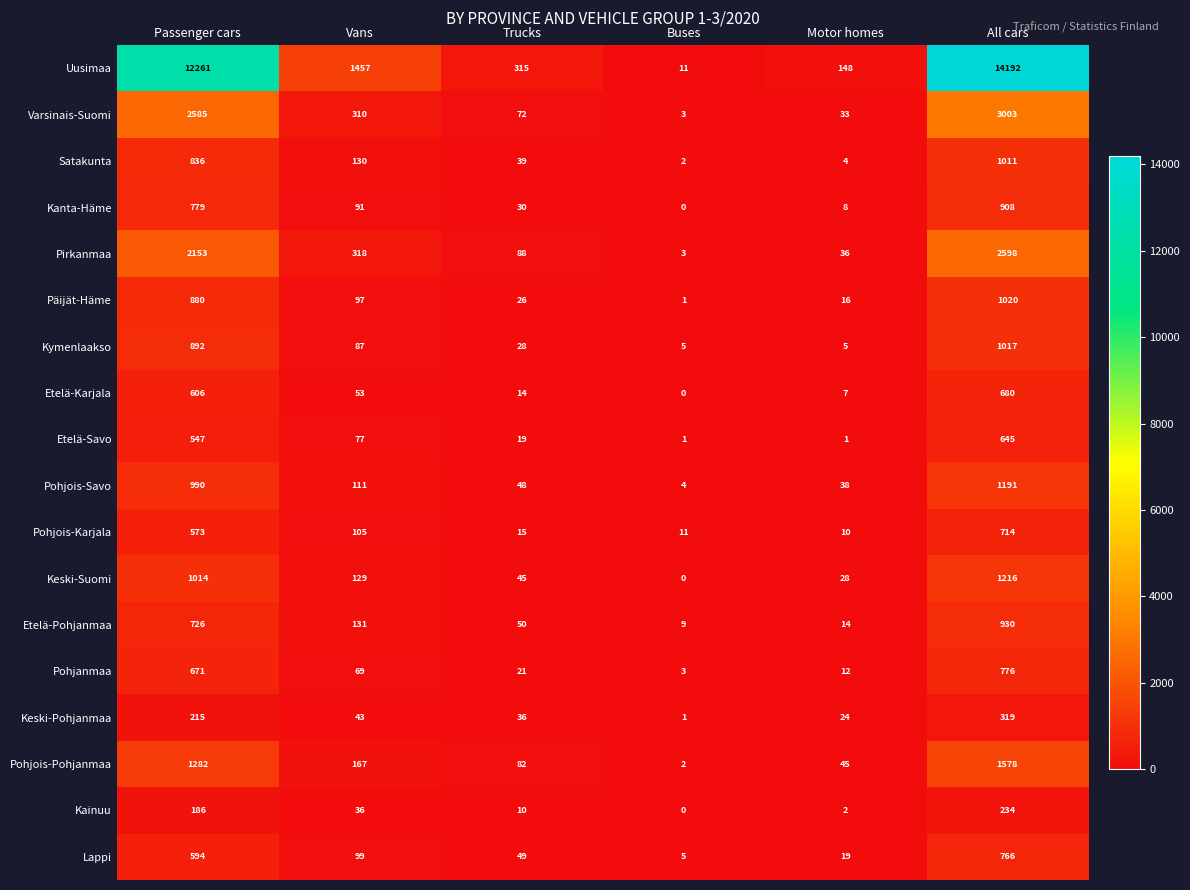

At which category is the sum across all series the highest?

All cars